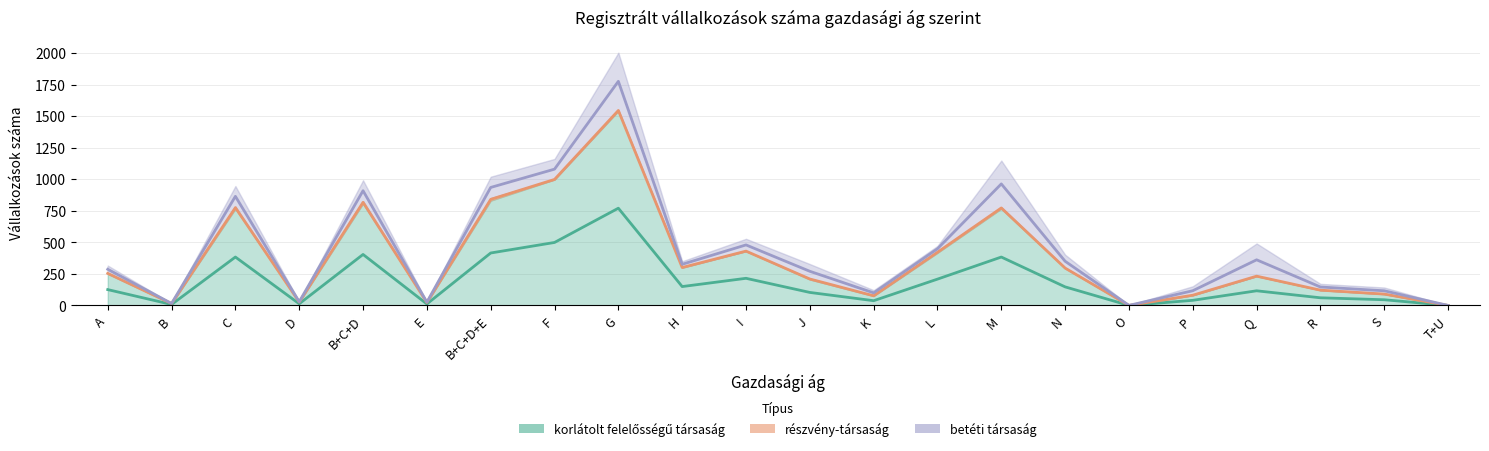

How many intersections are there between korlátolt felelősségű társaság and betéti társaság?

4